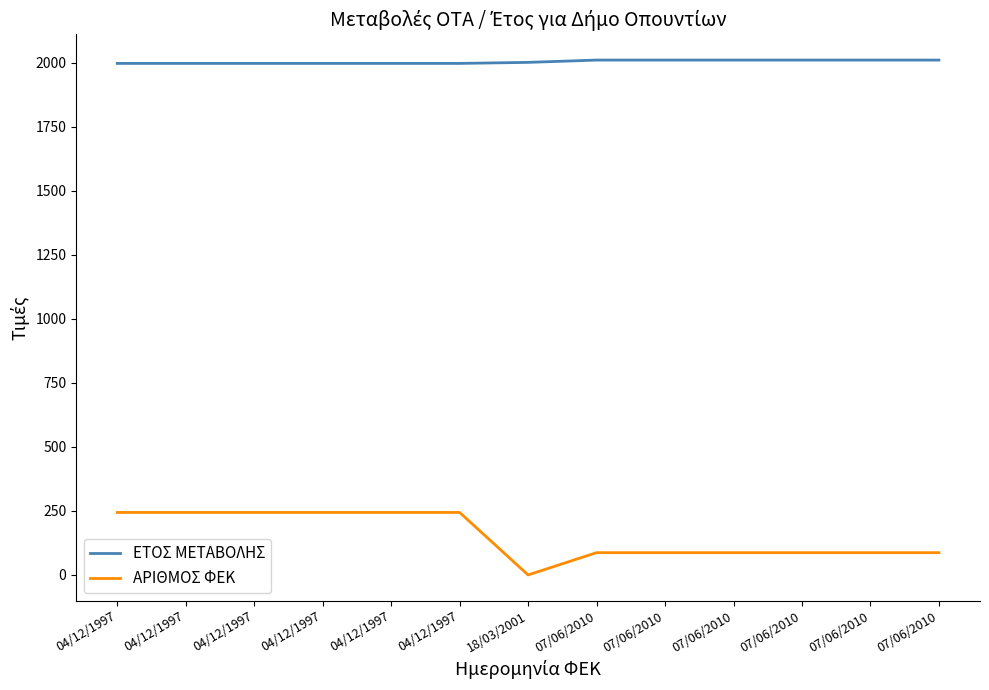

What are all the series names shown in the legend?

ΕΤΟΣ ΜΕΤΑΒΟΛΗΣ, ΑΡΙΘΜΟΣ ΦΕΚ